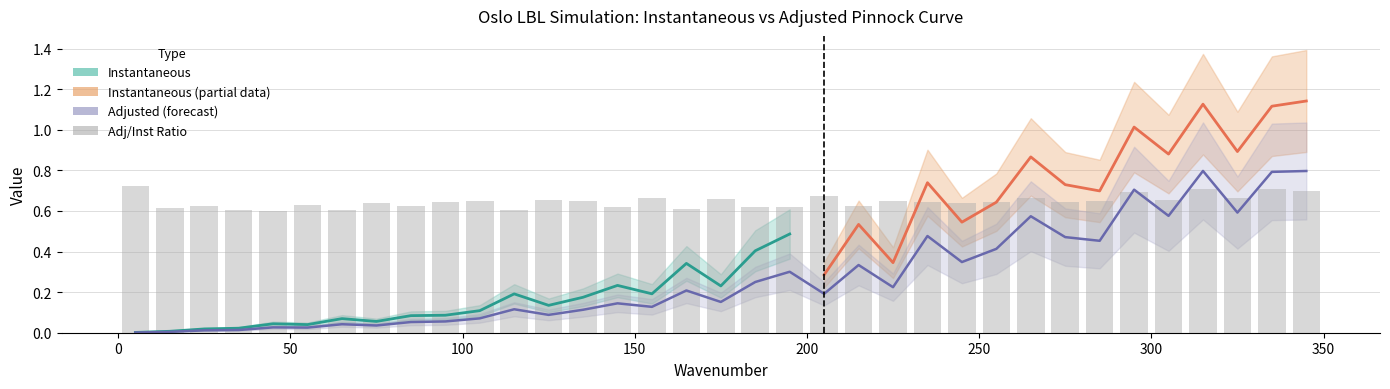

The Instantaneous series shows 0.0 at 65. True or false?

True